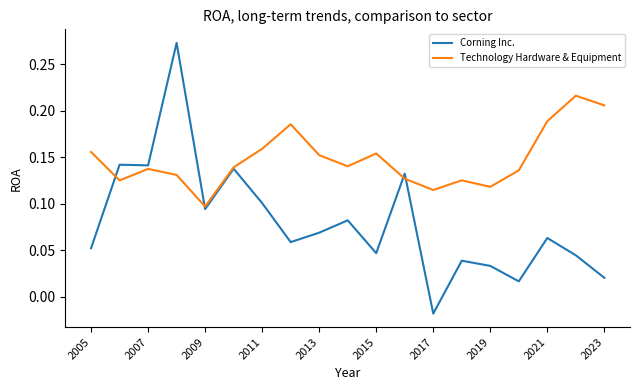

List the series in order of their overall mean, lowest first.

Corning Inc., Technology Hardware & Equipment